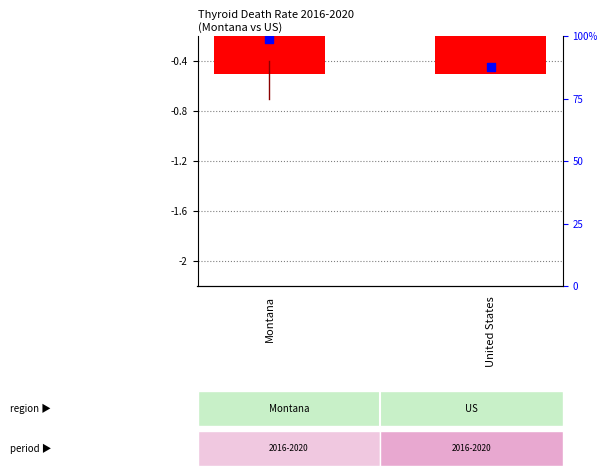

Which series reaches the maximum Y coordinate?

percentile rank within the sample